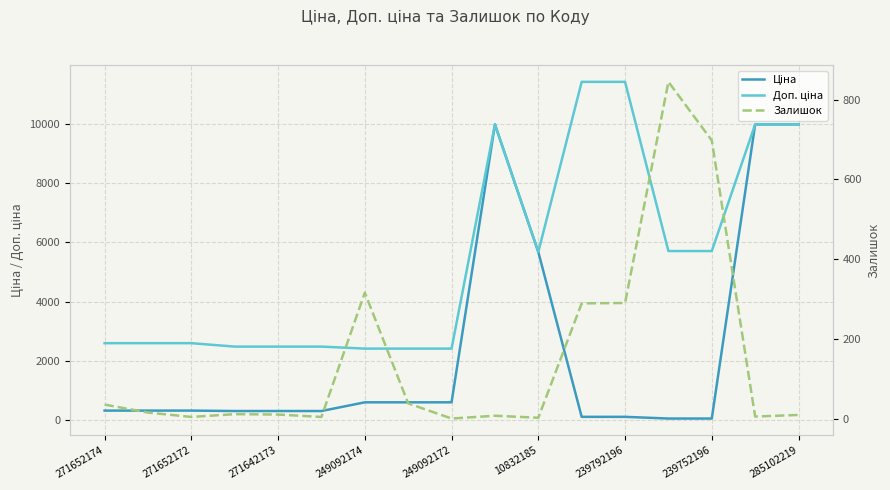

The Залишок series shows 122.9 at 239792196. True or false?

False